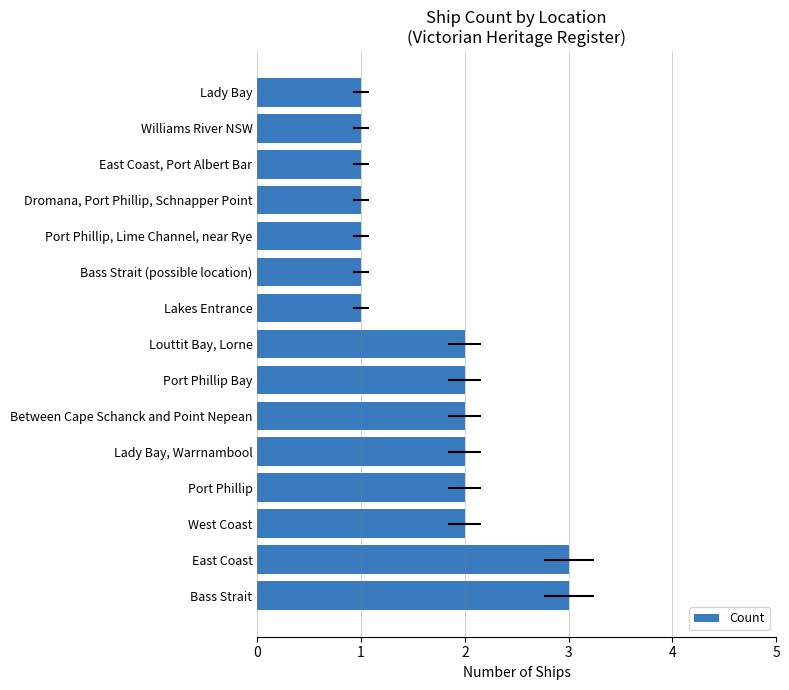

What is the value of the 10th bar from the left?

1